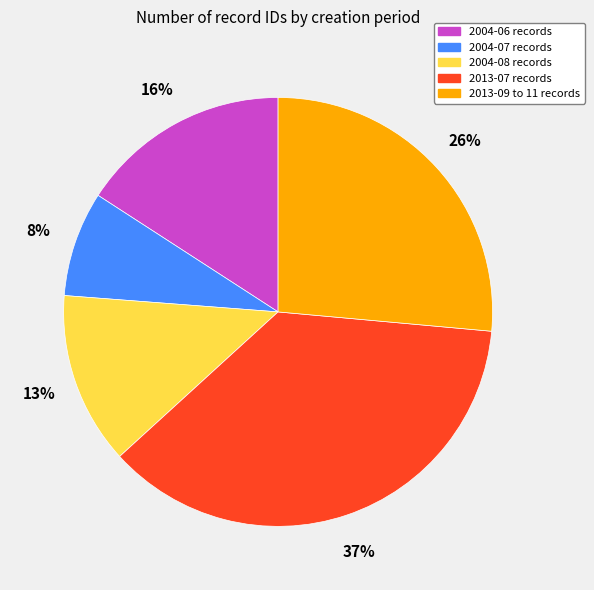

How many slices are in this pie chart?

5